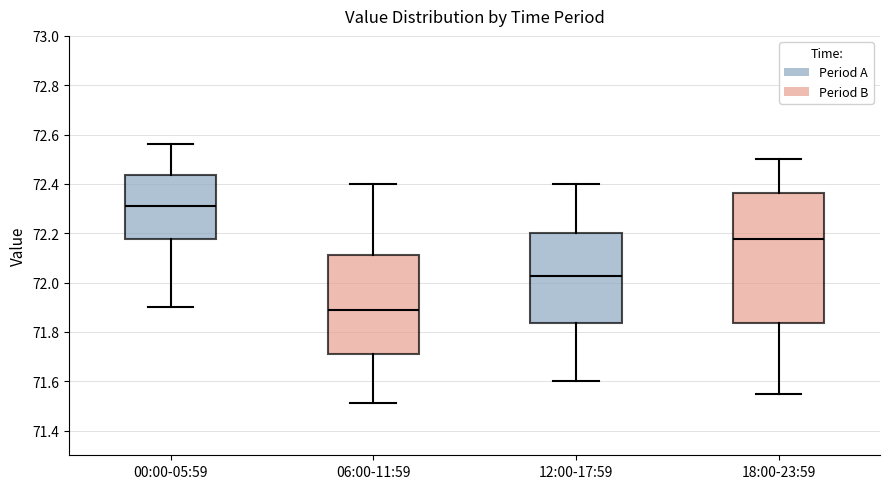

Which box has the highest median line?

00:00-05:59